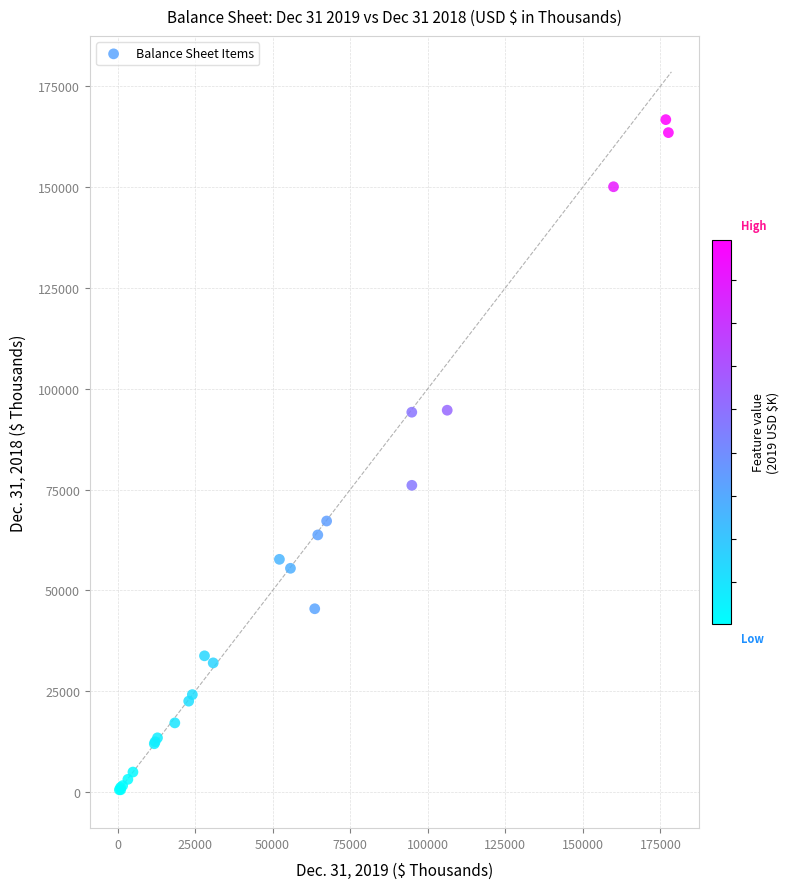

What Y value in the scatter plot is closest to 83652?

76062.5